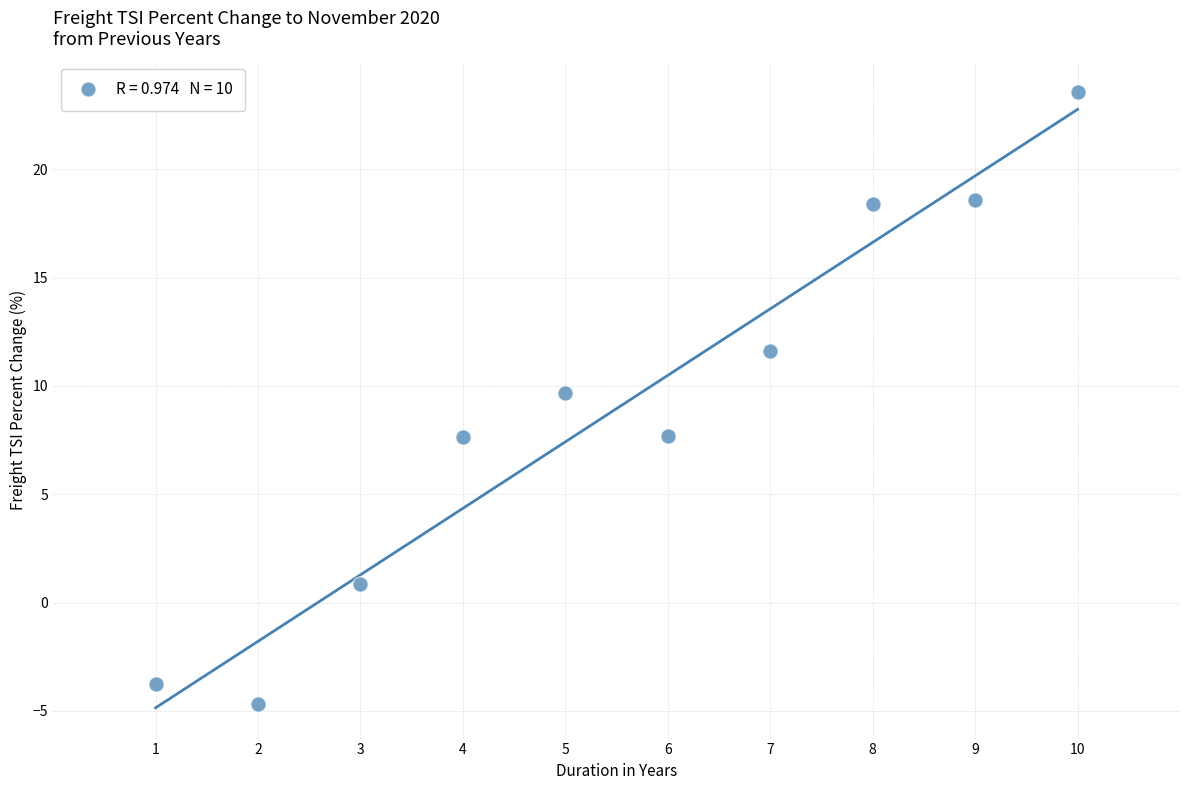

What Y value in the scatter plot is closest to 9?

9.7